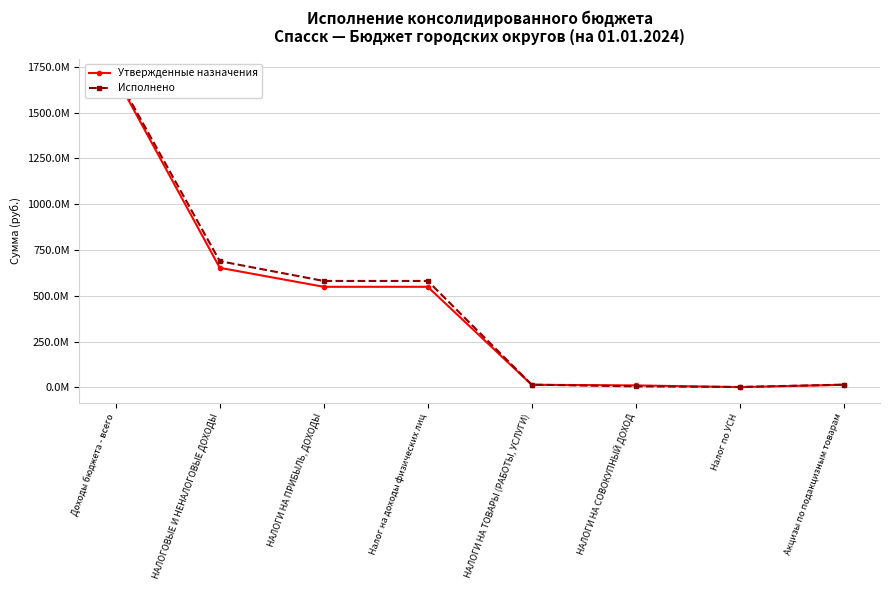

Reading left to right, list all the values displayed in this chart.

Утвержденные назначения: 1694857126.3	652879698.0	549333698.0	549333698.0	14798000.0	11350000.0	2000000.0	14798000.0
Исполнено: 1707580159.5	689248706.3	581227946.9	581227946.9	15376302.2	6131133.3	2811969.8	15376302.2